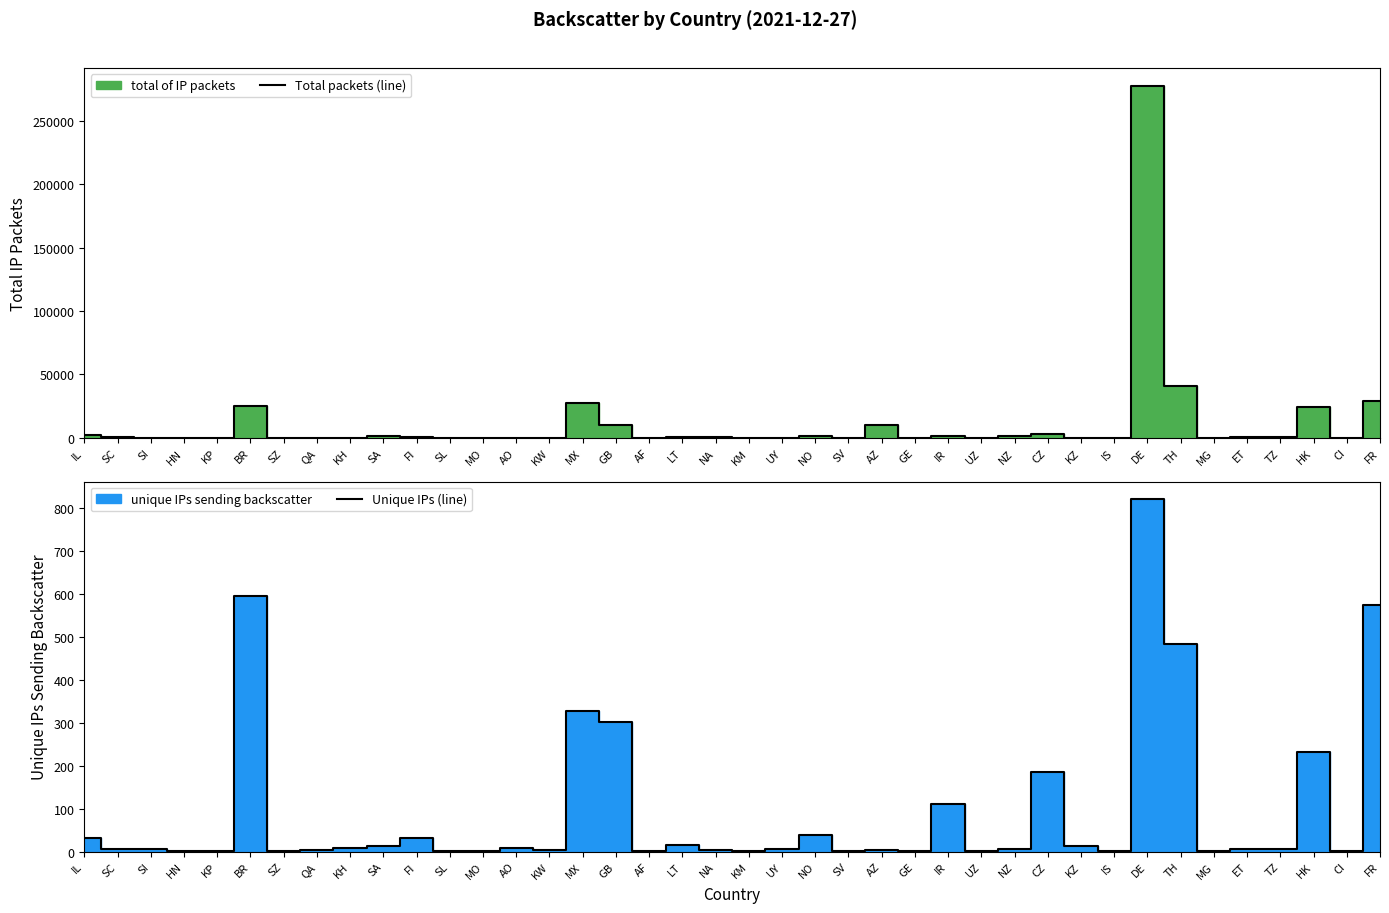

List the series in order of their overall mean, highest first.

Total packets (line), Unique IPs (line)